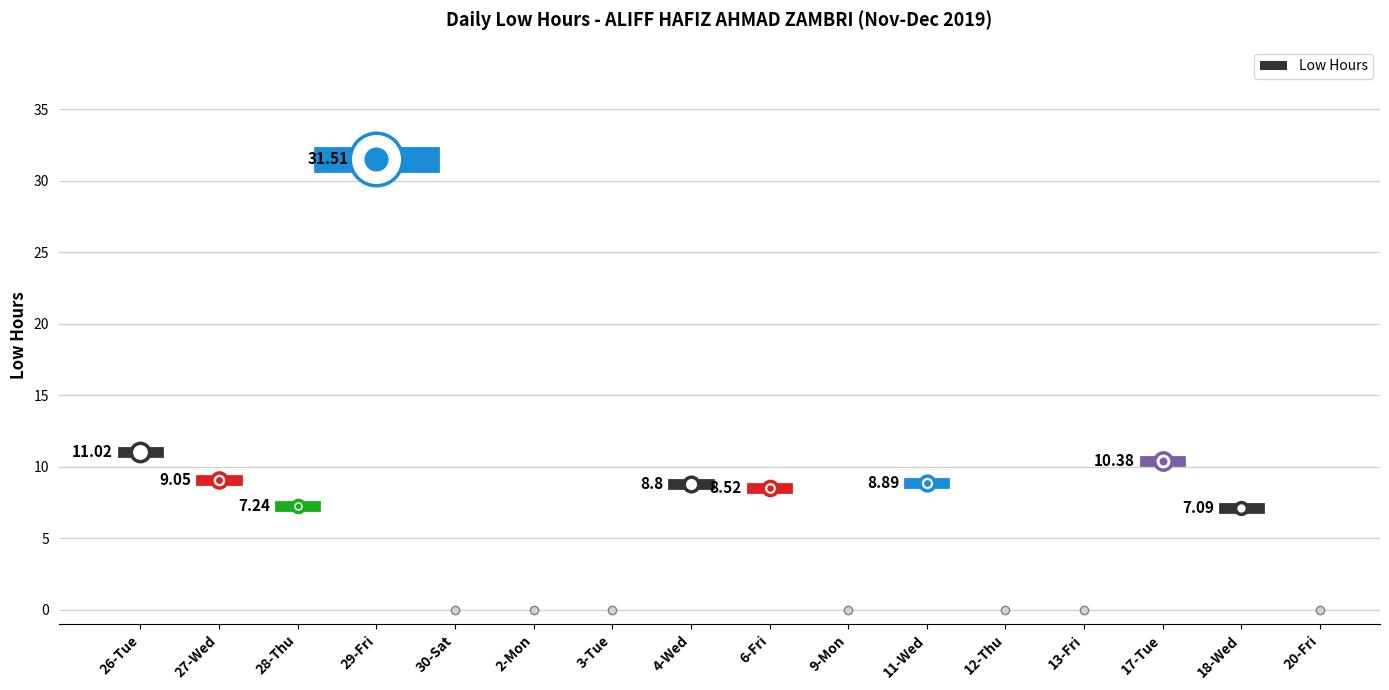

List the labels in order of value, largest first.

29-Fri, 26-Tue, 17-Tue, 27-Wed, 11-Wed, 4-Wed, 6-Fri, 28-Thu, 18-Wed, 30-Sat, 2-Mon, 3-Tue, 9-Mon, 12-Thu, 13-Fri, 20-Fri